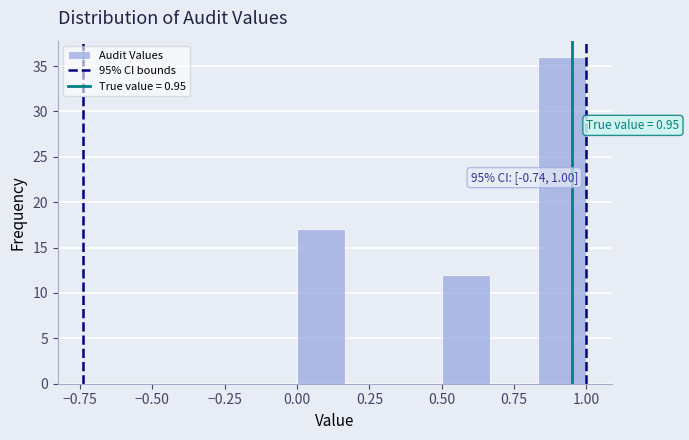

Around what value on the x-axis is the tallest bar? Give the approximate position of its centre, as read against the axis.

0.90